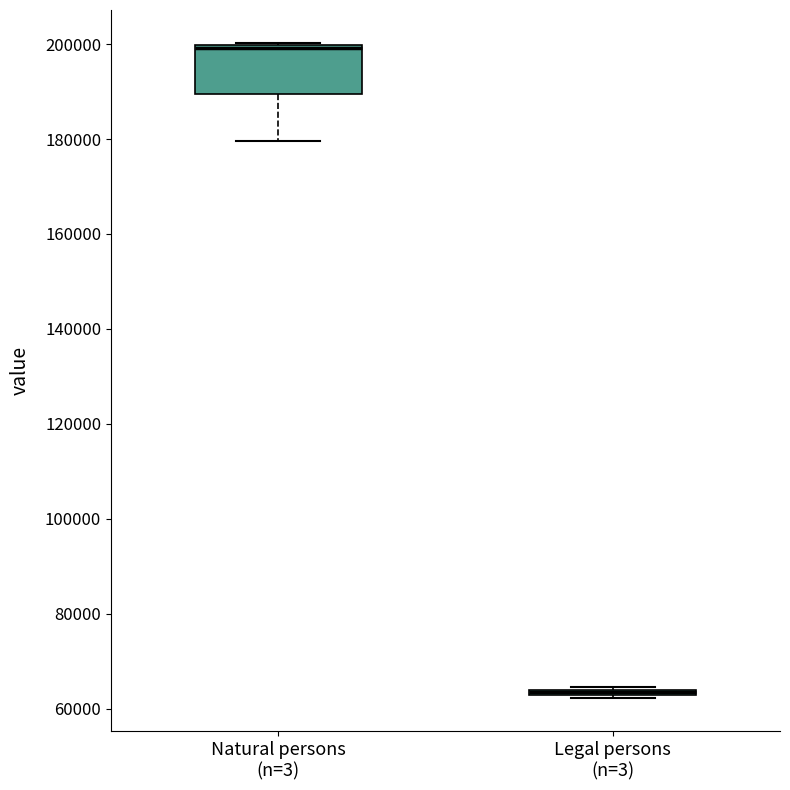

Where is the upper edge of the box for Legal persons (n=3) on the y-axis? The values are not printed on the chart, so give them approximately, as read against the axis.

64000